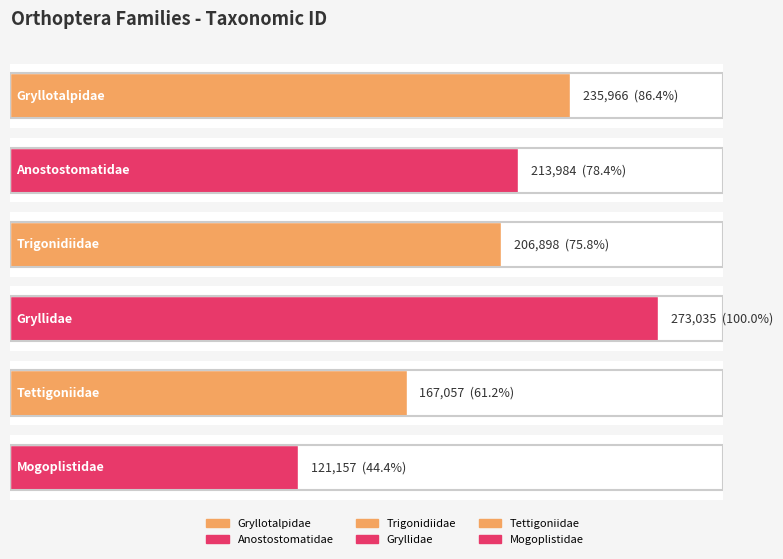

What is the value of the 1st bar from the left?

235966